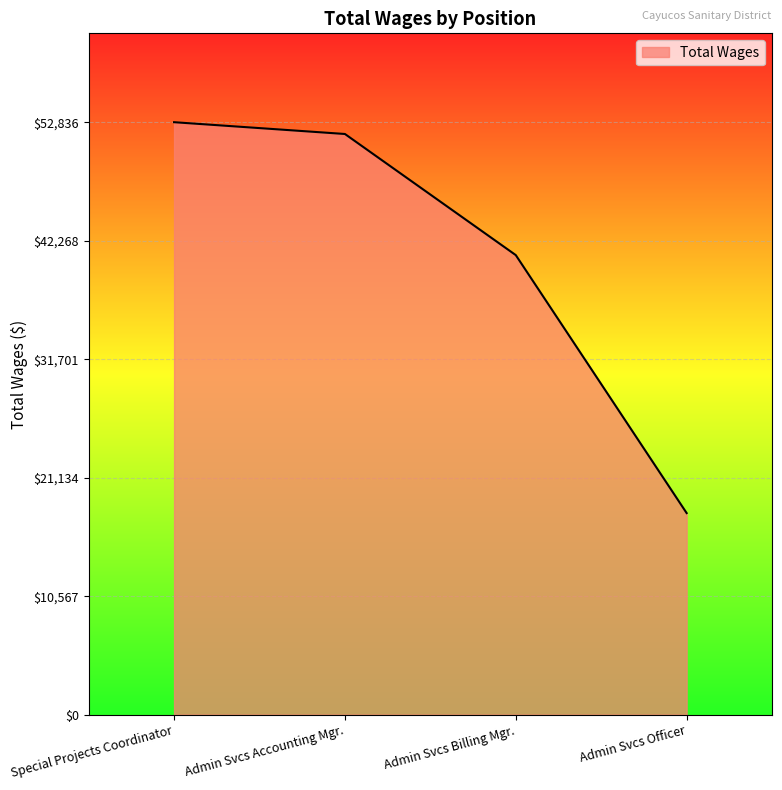

Is it true that the value at Special Projects Coordinator is 52836?

True